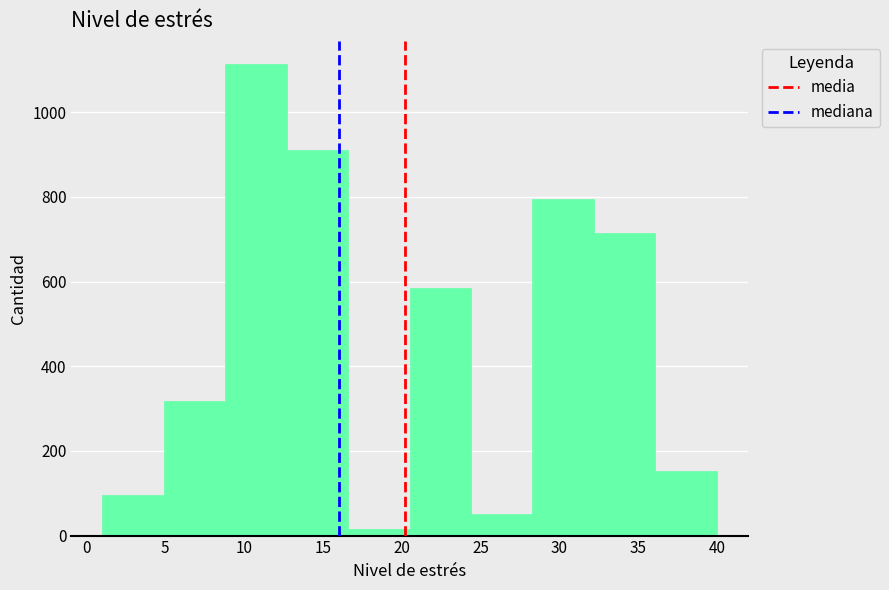

What is the height of the bar covering 20.5 to 24.4 on the x-axis? Neither the bar edges nor the heights are printed on the chart, so give them approximately, as read against the axes.

580